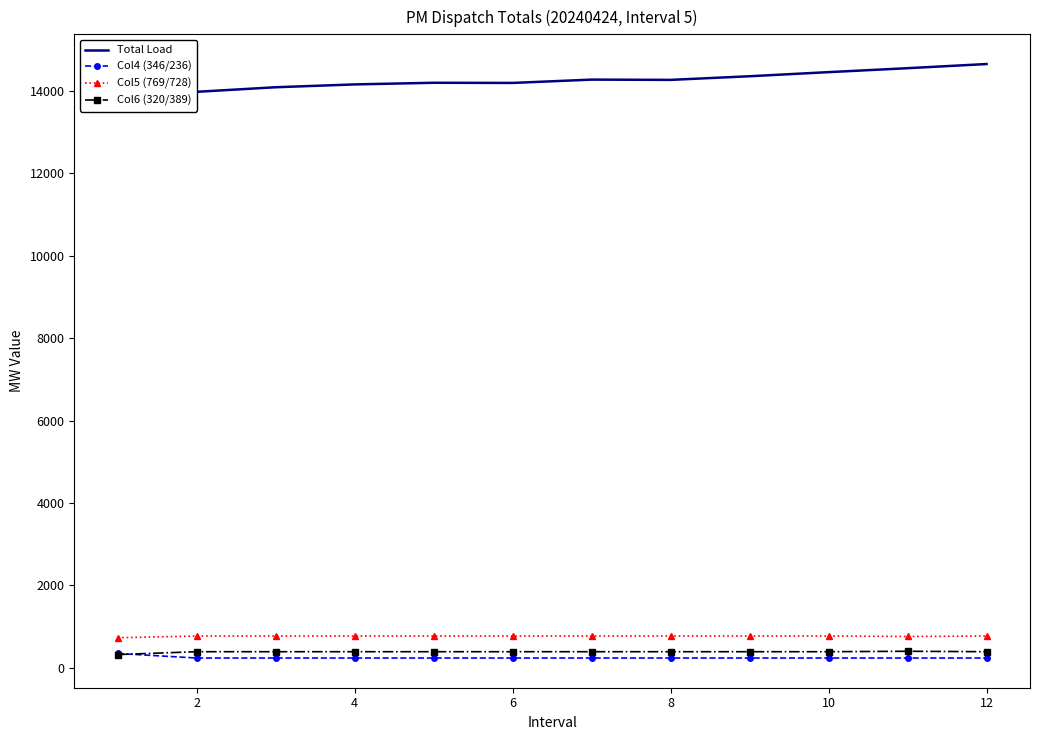

Which series has the largest range (max minus min)?

Total Load